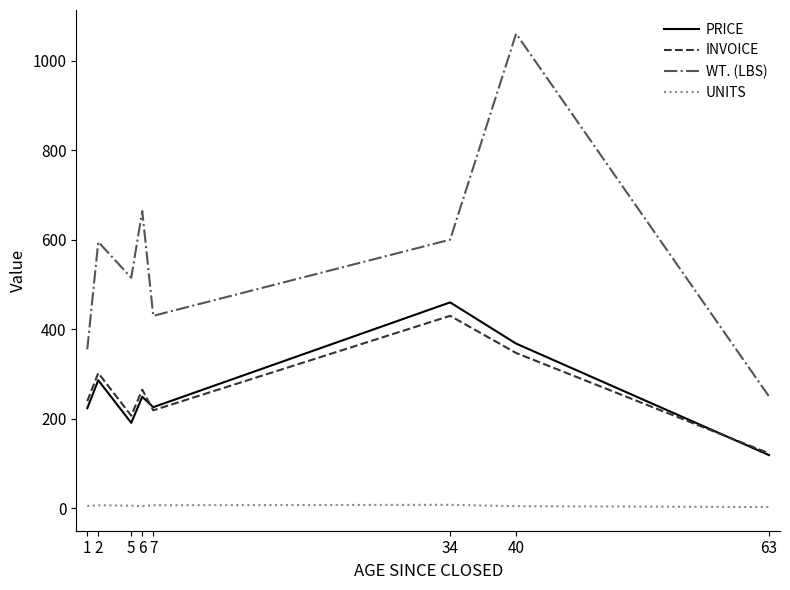

What is the approximate value of INVOICE at 7?

219.0